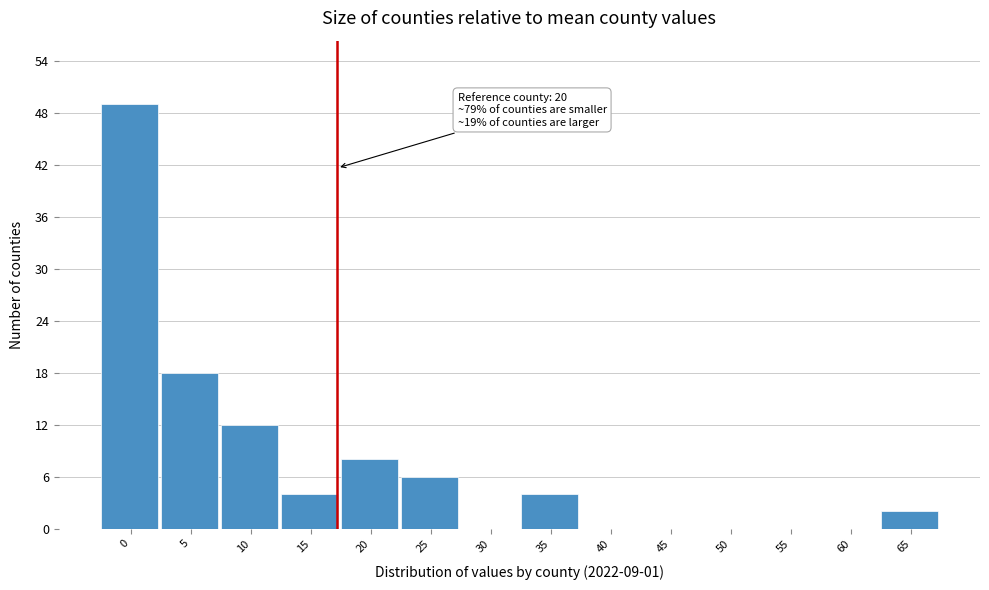

Reading right to left, transcribe all the data shown in this chart.

65=2	60=0	55=0	50=0	45=0	40=0	35=4	30=0	25=6	20=8	15=4	10=12	5=18	0=49